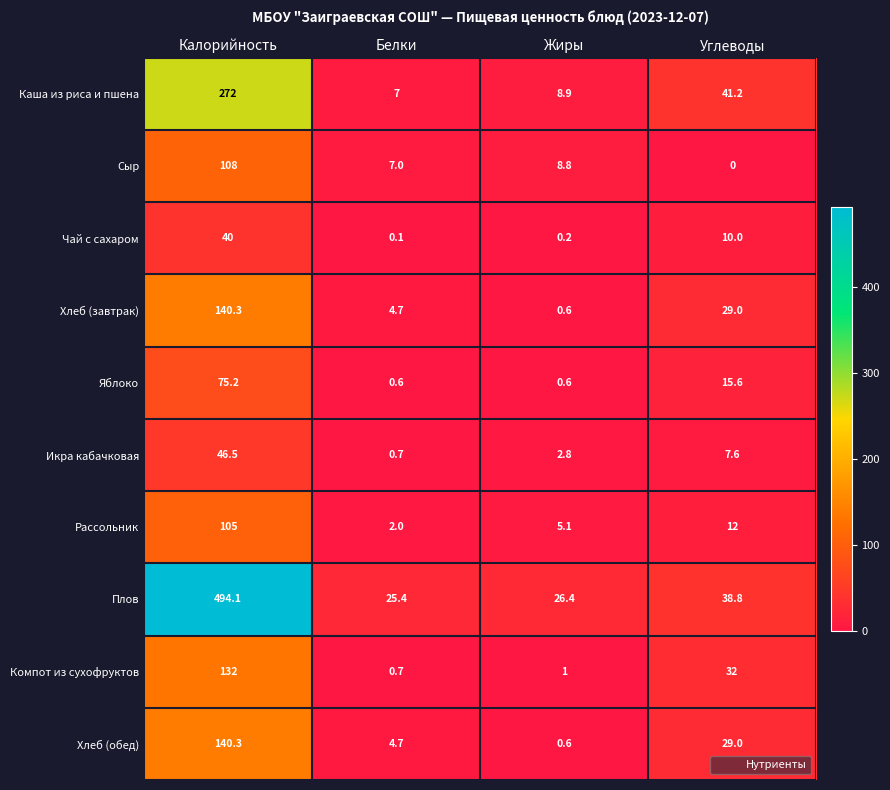

Which series has the largest total across all categories?

Плов